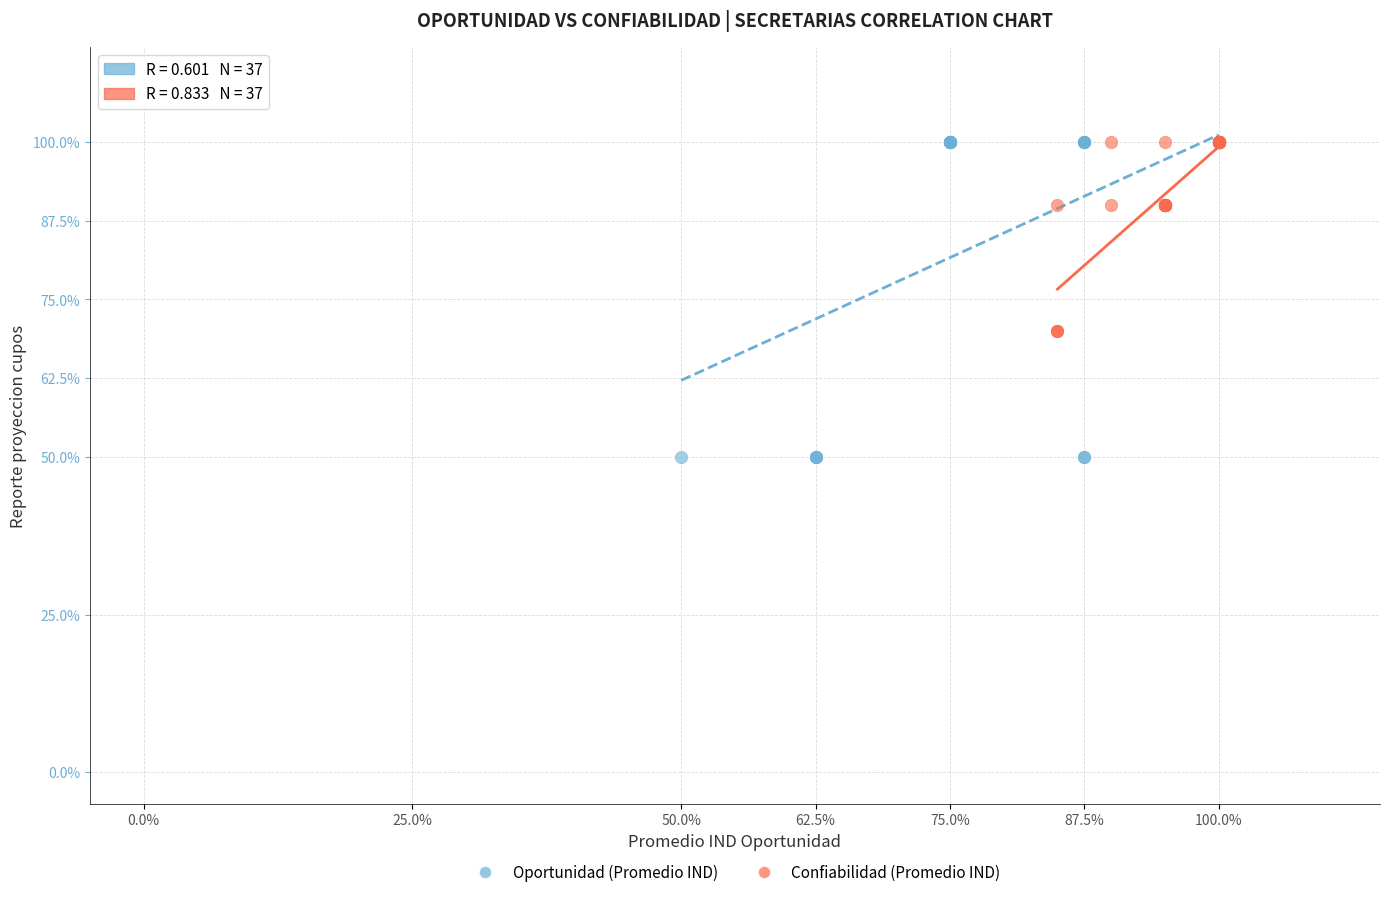

Which series reaches the minimum Y coordinate?

Oportunidad (Promedio IND)